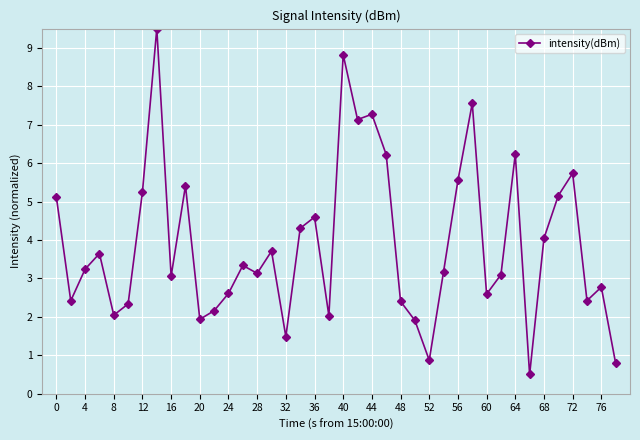

What is the difference between the maximum and minimum values?

9.0